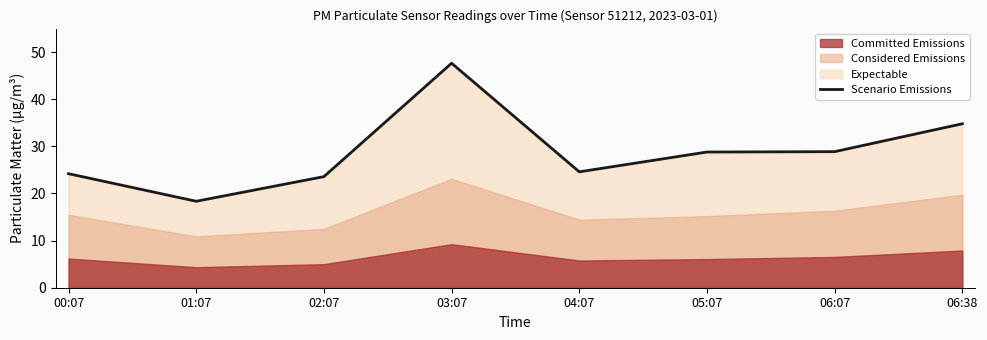

At which label is the value closest to 33?

06:38